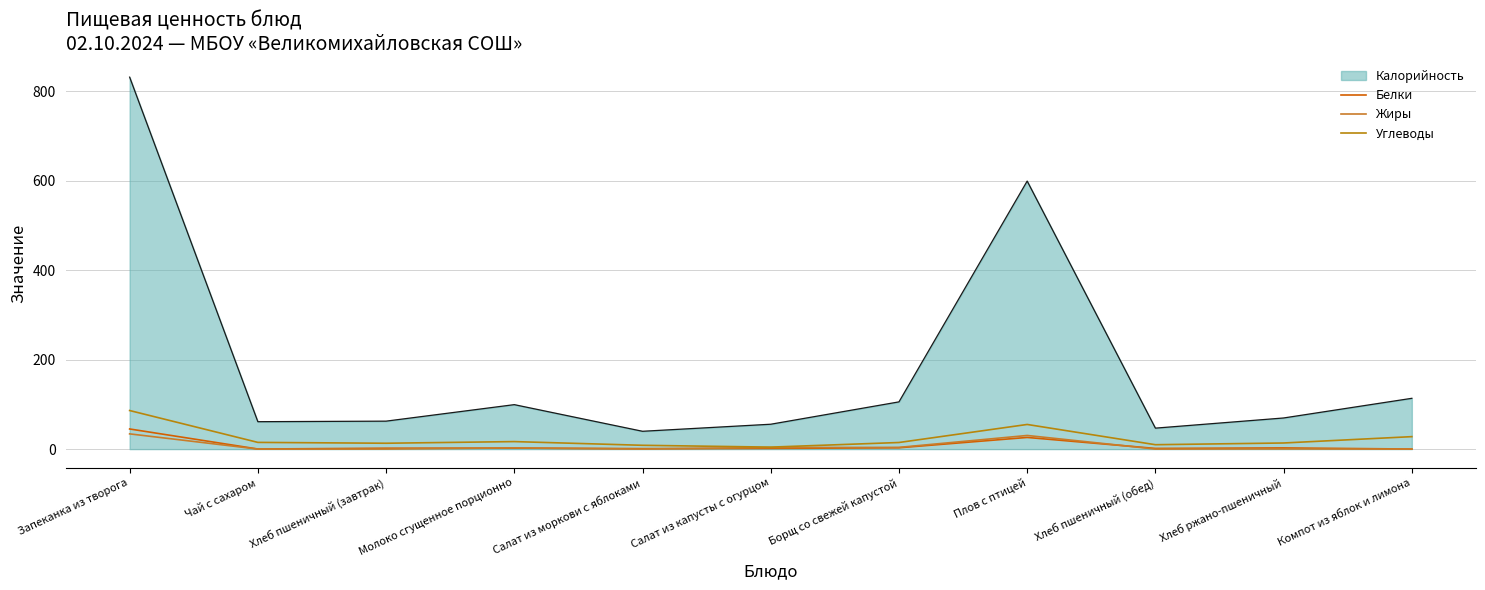

True or false: Углеводы has a value of 14.8 at Борщ со свежей капустой.

True